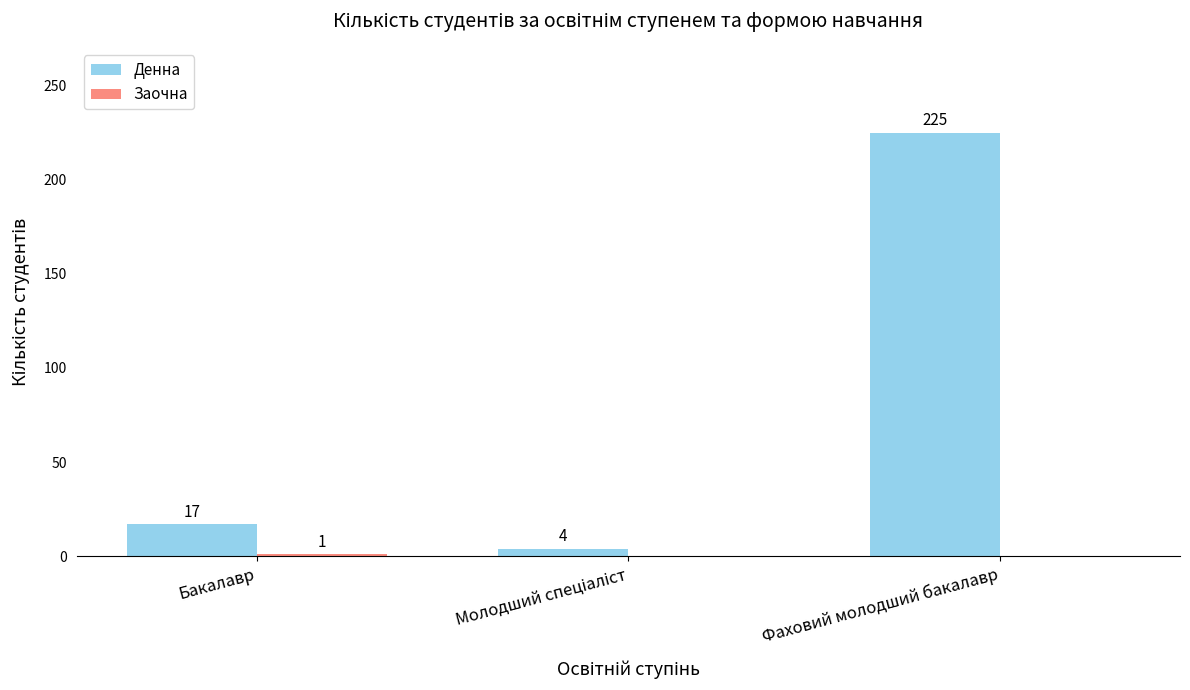

Does the chart contain stacked bars?

No